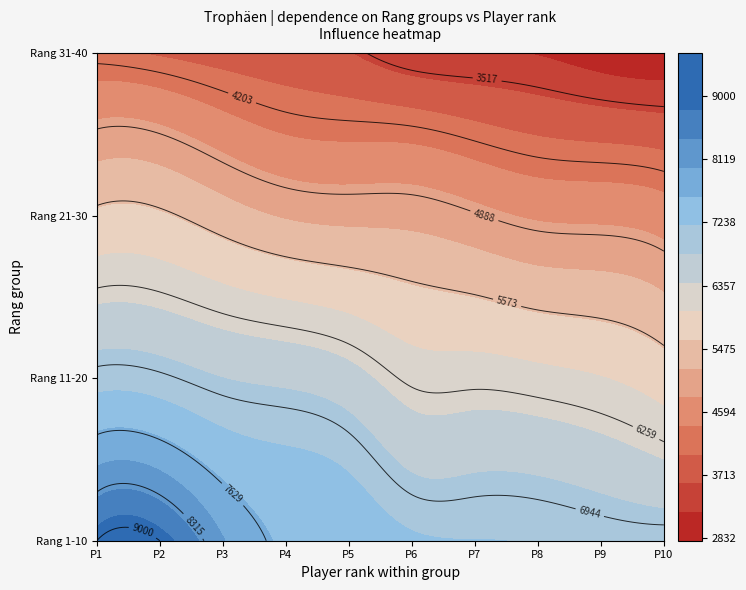

How many data points in 3 are less than 5090?

5